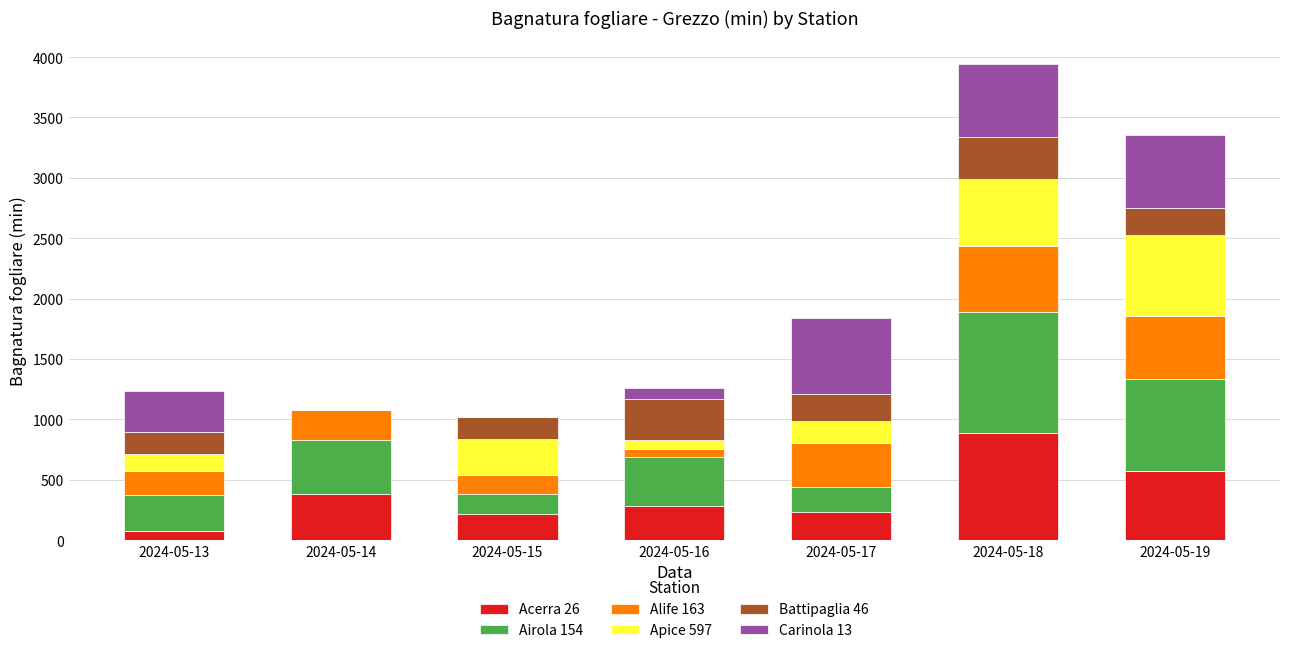

Are the bars grouped side by side (vs. stacked)?

No